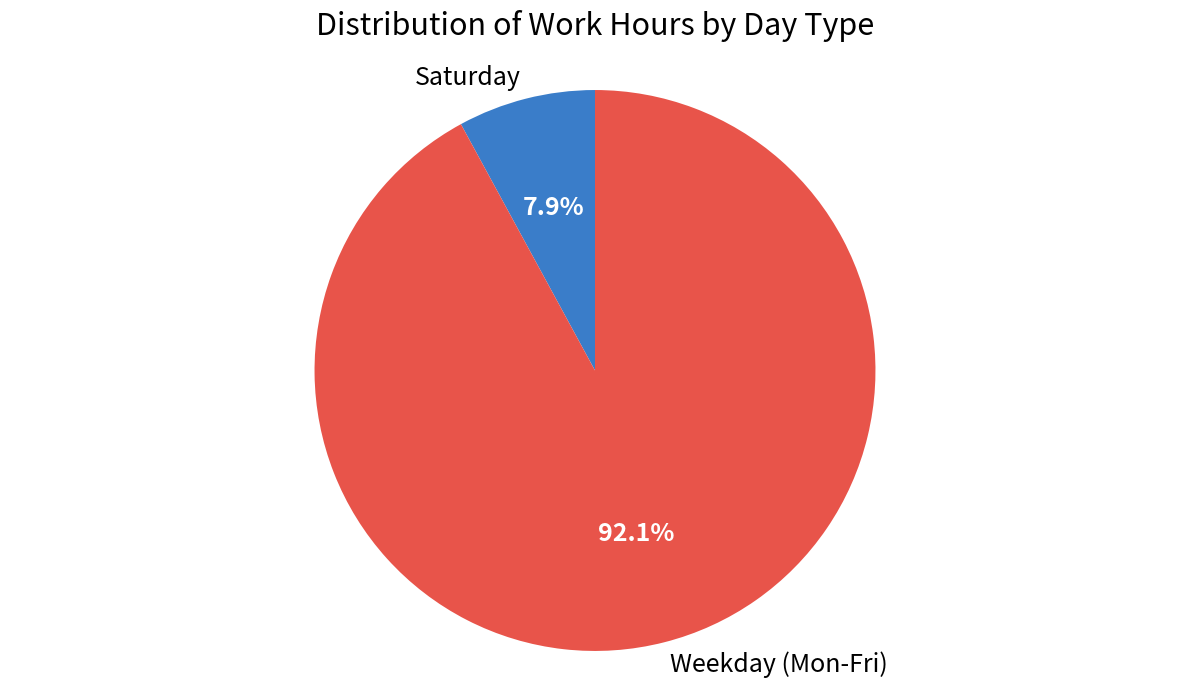

Which has a higher value, Saturday or Weekday (Mon-Fri)?

Weekday (Mon-Fri)